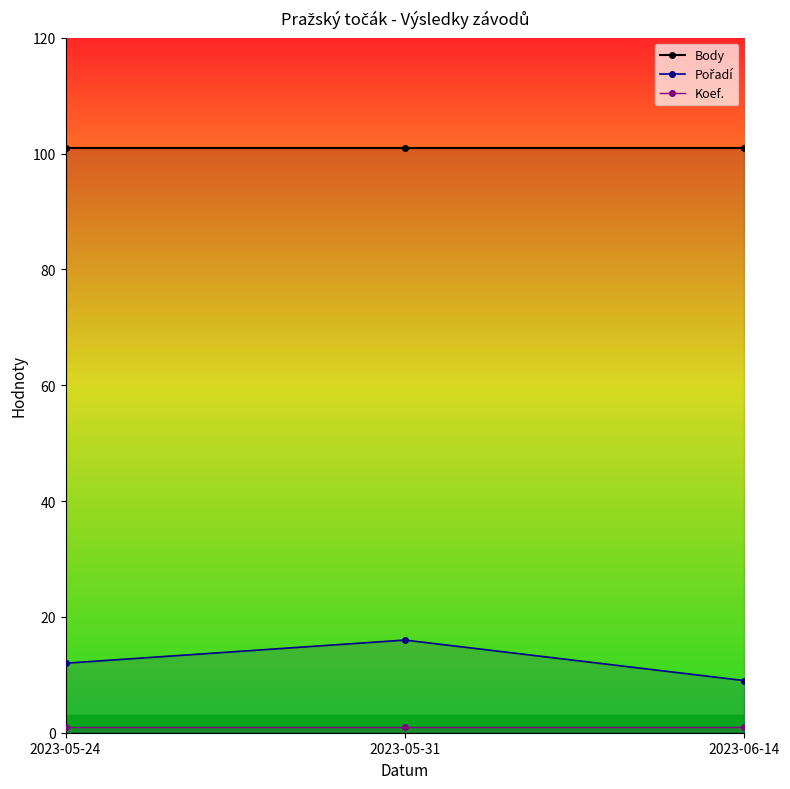

List the series in order of their peak value, lowest first.

Koef., Pořadí, Body